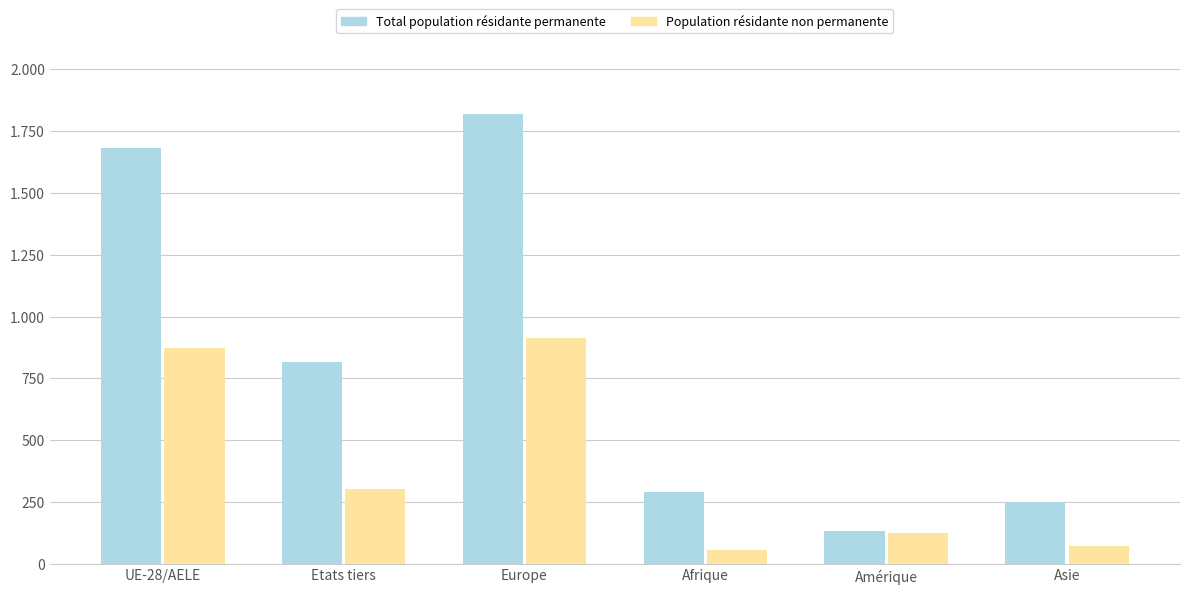

What are all the series names shown in the legend?

Total population résidante permanente, Population résidante non permanente